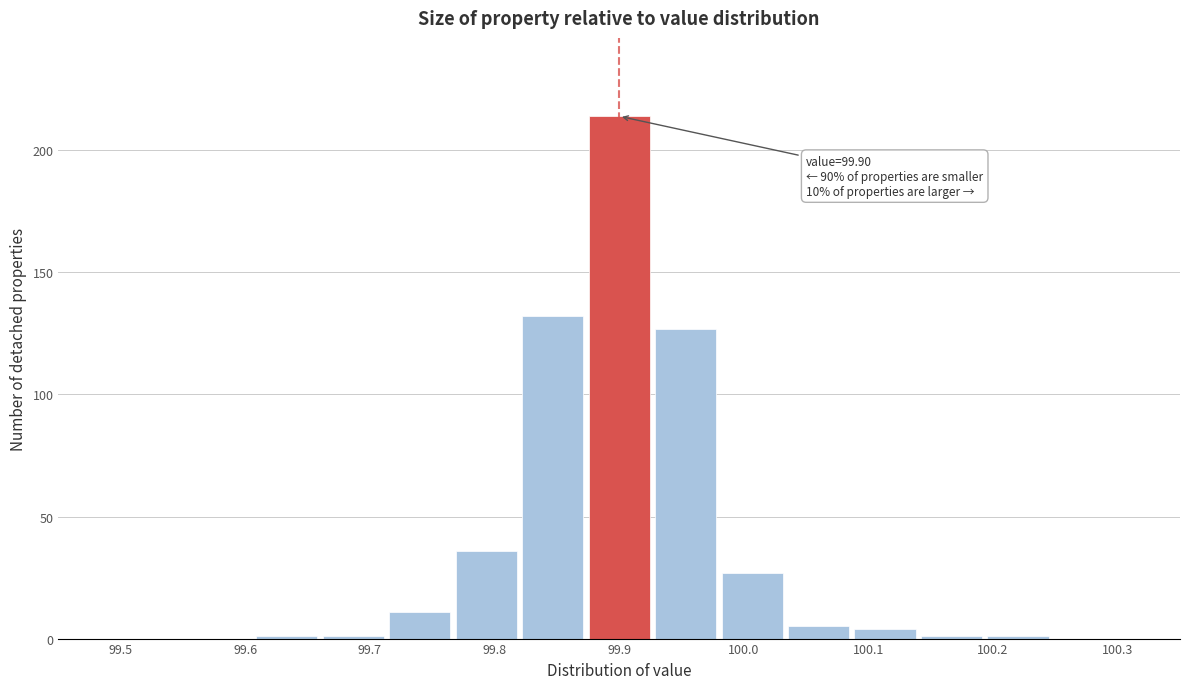

Over which range of the x-axis is the bar tallest?

99.87 to 99.93